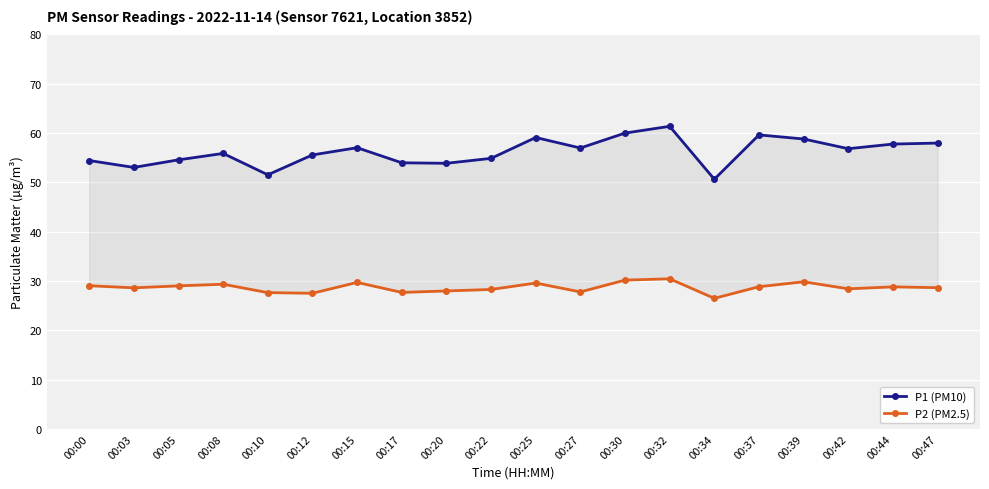

At which category is the sum across all series the highest?

00:32